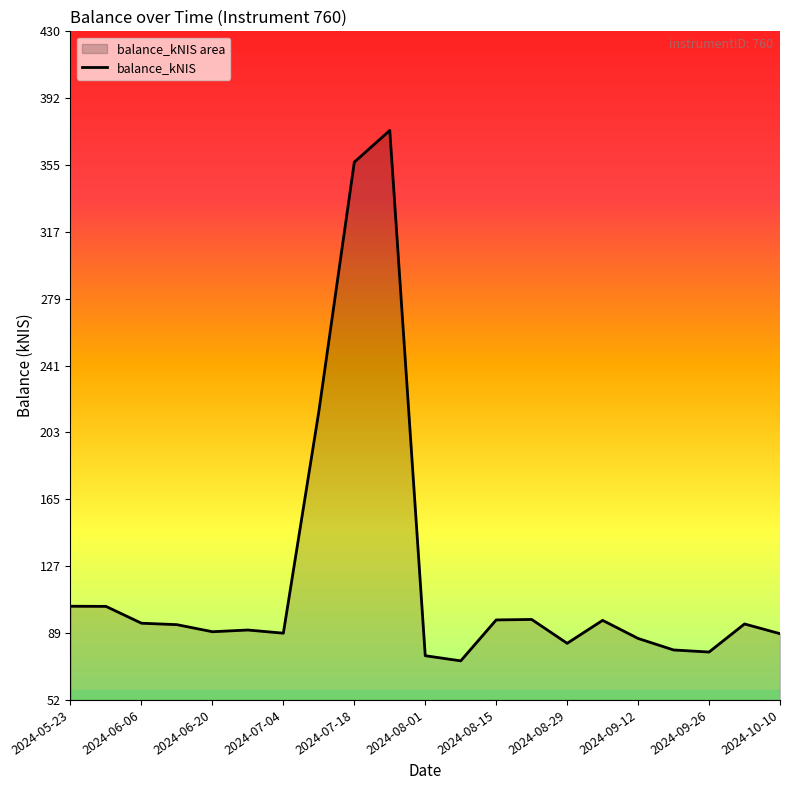

Where does the data first go above 94?

2024-05-23